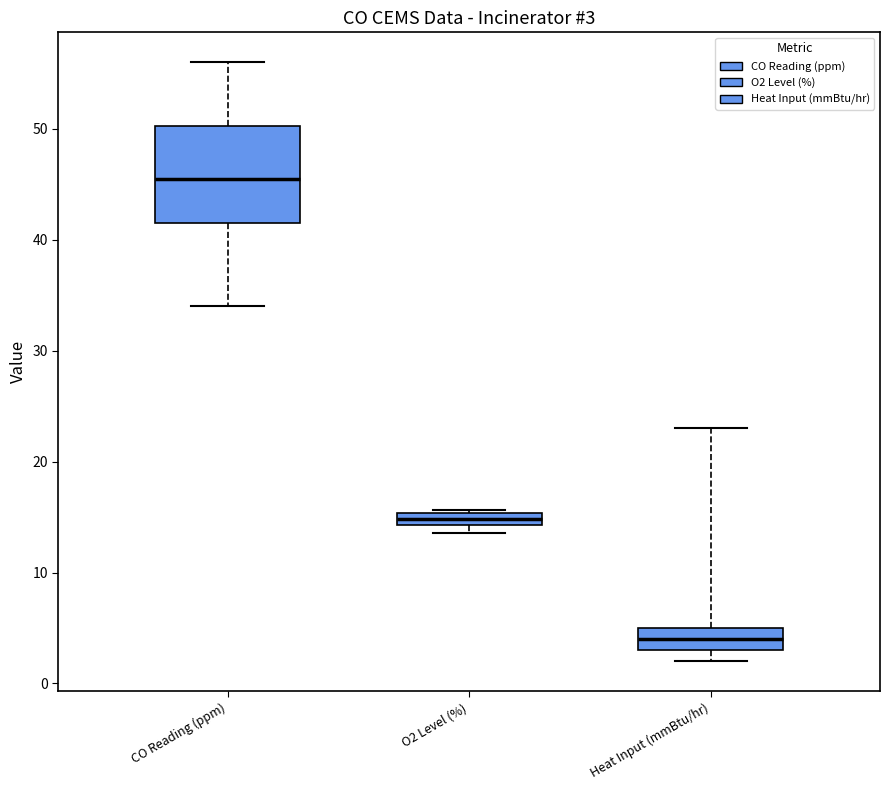

Comparing the boxes themselves (not the whiskers), which one is the tallest?

CO Reading (ppm)